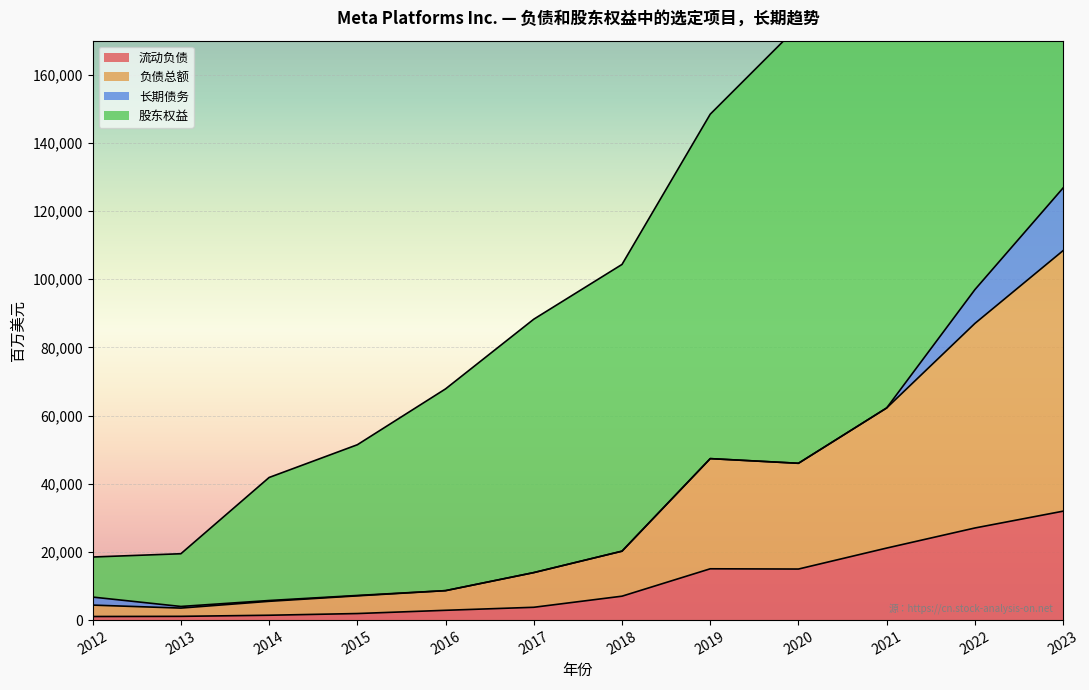

How many data points does each series have?

12